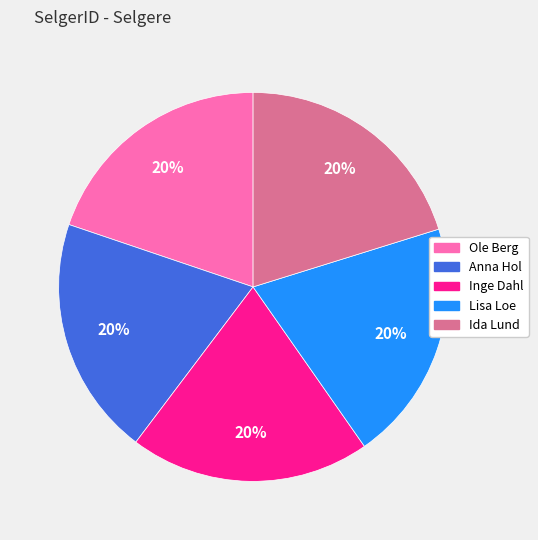

How many slices are in this pie chart?

5